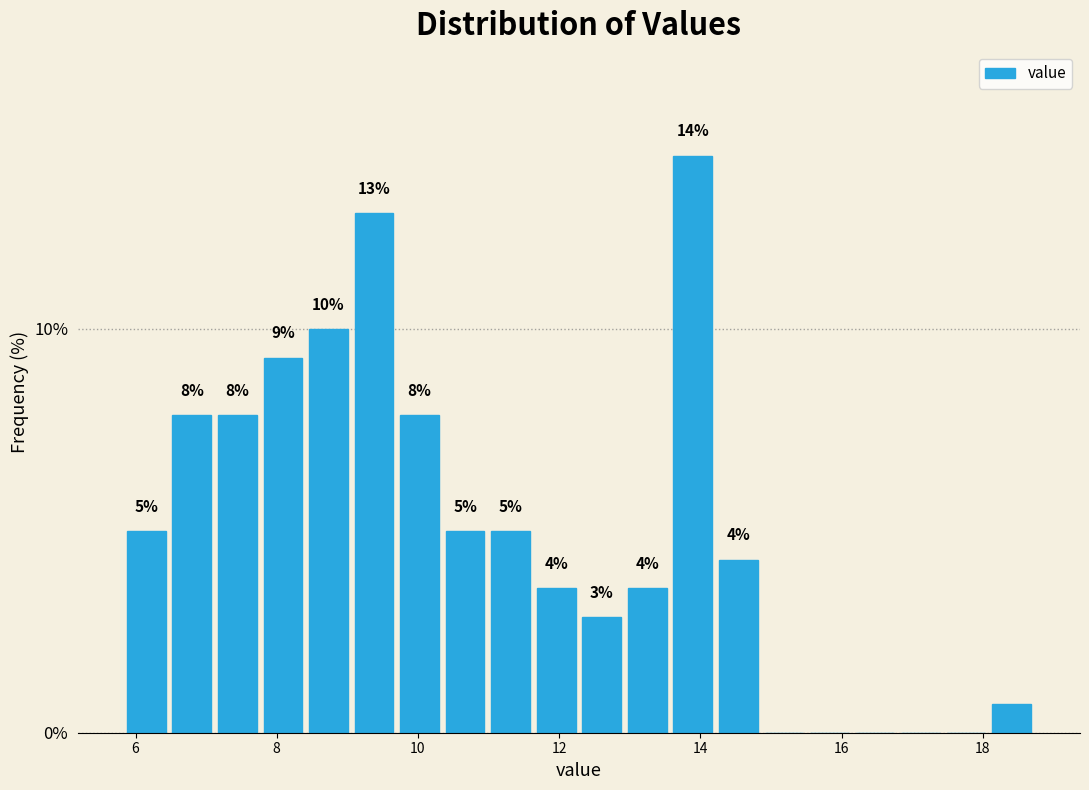

Around what value on the x-axis is the tallest bar? Give the approximate position of its centre, as read against the axis.

13.8